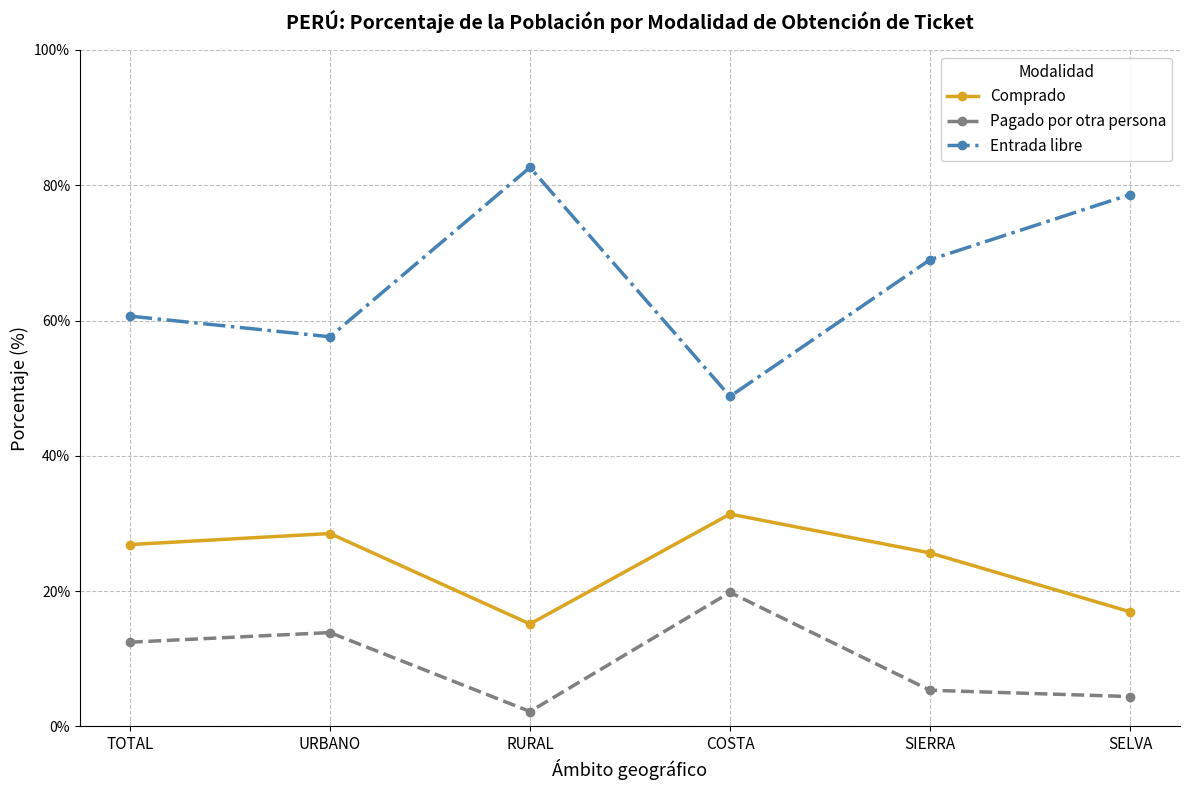

Is it true that Comprado equals 16.8 at COSTA?

False